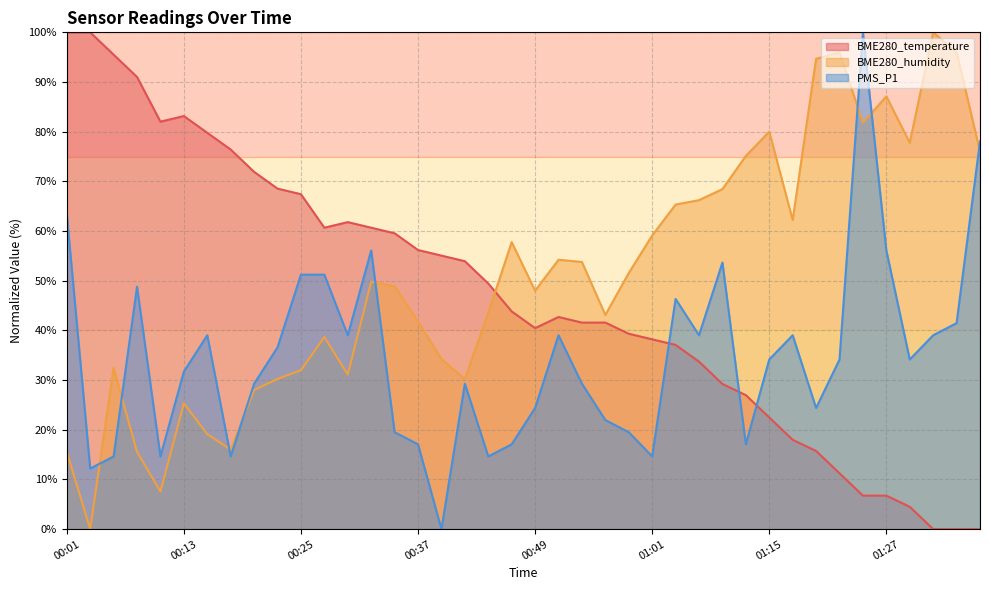

Reading left to right, extract all data points from this chart.

BME280_temperature: 00:01=100.0	00:03=100.0	00:05=95.5	00:08=91.0	00:10=82.0	00:13=83.1	00:15=79.8	00:18=76.4	00:20=71.9	00:22=68.5	00:25=67.4	00:27=60.7	00:30=61.8	00:32=60.7	00:35=59.6	00:37=56.2	00:39=55.1	00:42=53.9	00:44=49.4	00:47=43.8	00:49=40.4	00:52=42.7	00:54=41.6	00:56=41.6	00:59=39.3	01:01=38.2	01:04=37.1	01:07=33.7	01:09=29.2	01:12=27.0	01:15=22.5	01:17=18.0	01:20=15.7	01:23=11.2	01:25=6.7	01:27=6.7	01:30=4.5	01:32=0.0	01:35=0.0	01:37=0.0
BME280_humidity: 00:01=15.6	00:03=0.0	00:05=32.4	00:08=15.6	00:10=7.6	00:13=25.3	00:15=19.1	00:18=16.0	00:20=28.0	00:22=30.2	00:25=32.0	00:27=38.7	00:30=31.1	00:32=49.8	00:35=48.9	00:37=41.8	00:39=34.2	00:42=30.2	00:44=43.6	00:47=57.8	00:49=48.0	00:52=54.2	00:54=53.8	00:56=43.1	00:59=51.6	01:01=59.1	01:04=65.3	01:07=66.2	01:09=68.4	01:12=75.1	01:15=80.0	01:17=62.2	01:20=94.7	01:23=96.0	01:25=81.8	01:27=87.1	01:30=77.8	01:32=100.0	01:35=96.0	01:37=76.0
PMS_P1: 00:01=63.4	00:03=12.2	00:05=14.6	00:08=48.8	00:10=14.6	00:13=31.7	00:15=39.0	00:18=14.6	00:20=29.3	00:22=36.6	00:25=51.2	00:27=51.2	00:30=39.0	00:32=56.1	00:35=19.5	00:37=17.1	00:39=0.0	00:42=29.3	00:44=14.6	00:47=17.1	00:49=24.4	00:52=39.0	00:54=29.3	00:56=22.0	00:59=19.5	01:01=14.6	01:04=46.3	01:07=39.0	01:09=53.7	01:12=17.1	01:15=34.1	01:17=39.0	01:20=24.4	01:23=34.1	01:25=100.0	01:27=56.1	01:30=34.1	01:32=39.0	01:35=41.5	01:37=78.0